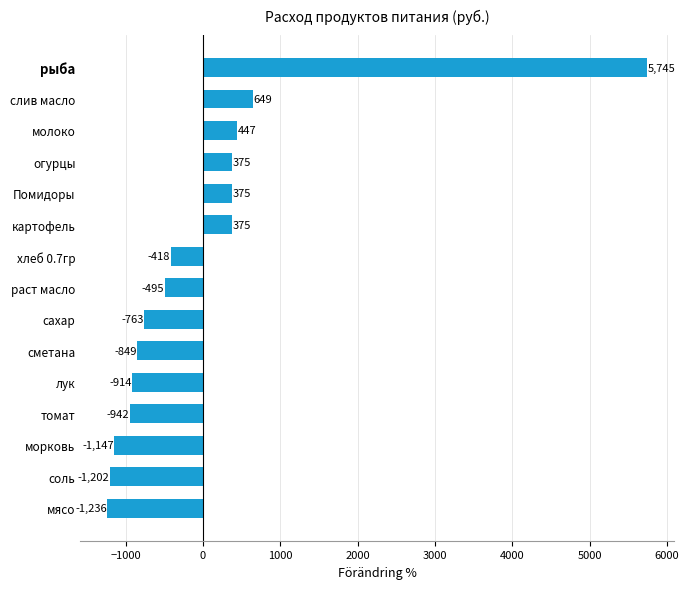

Between Помидоры and томат, which is larger?

Помидоры